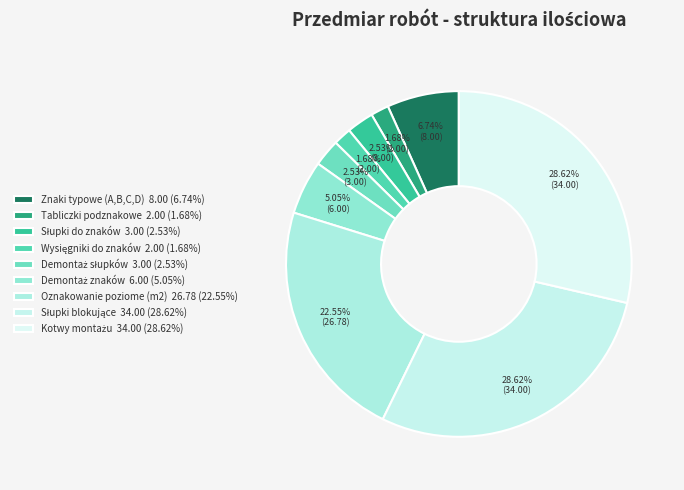

How many slices are in this pie chart?

9